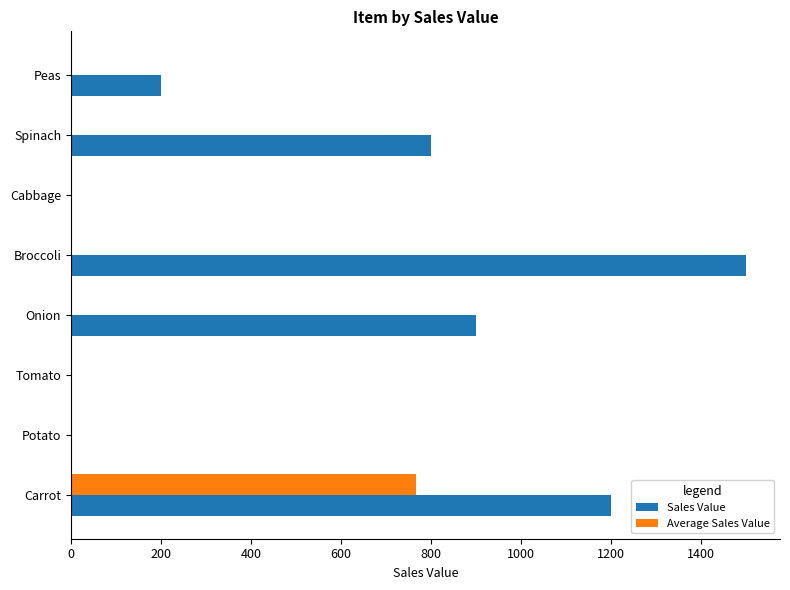

How many categories are shown in the chart?

8